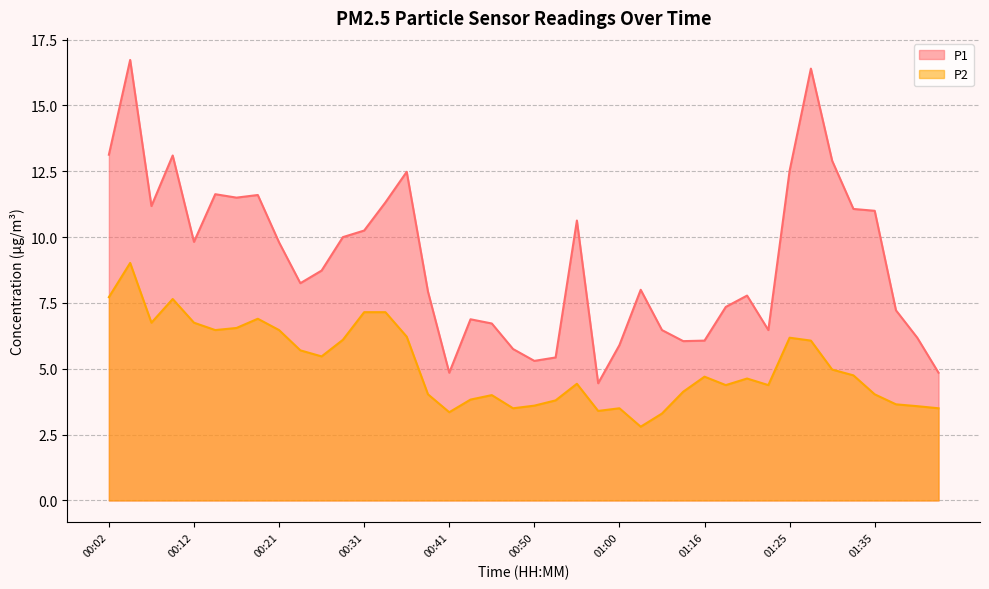

The P2 series shows 4.4 at 00:33. True or false?

False